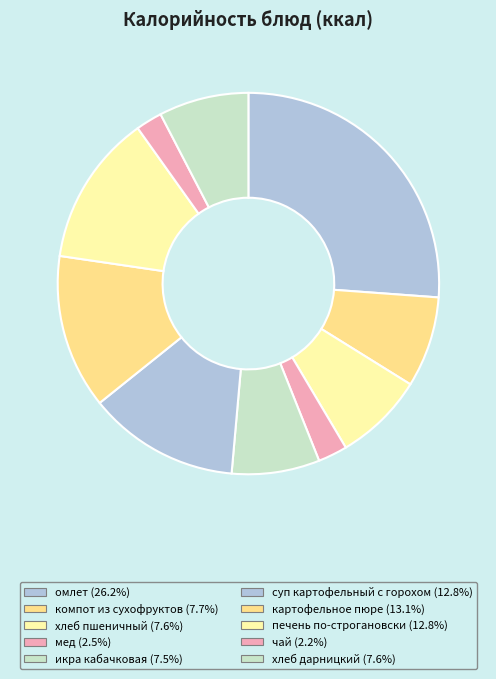

Count the number of slices in the pie.

10